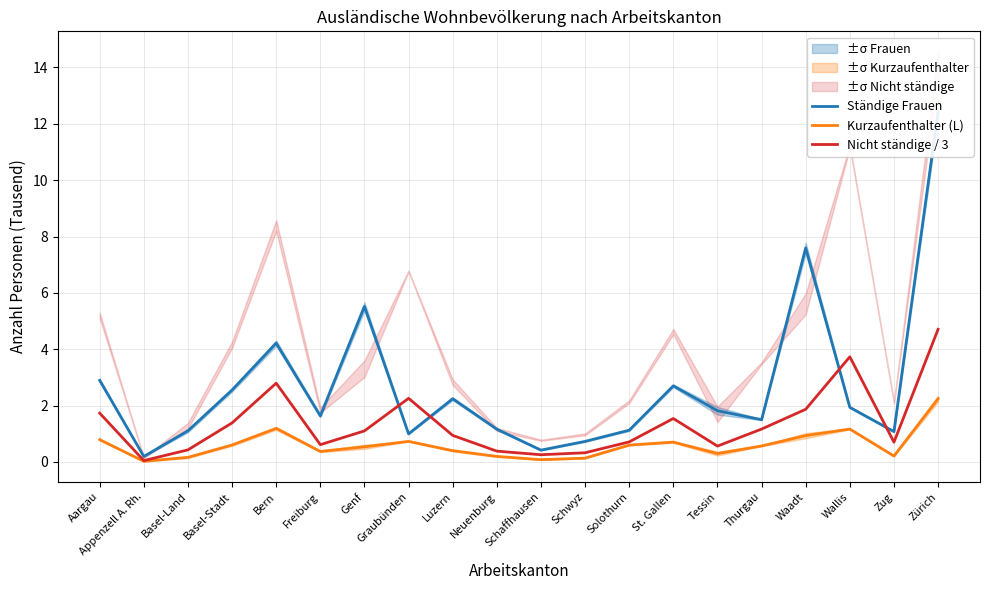

What are all the series names shown in the legend?

Ständige Frauen, Kurzaufenthalter (L), Nicht ständige / 3